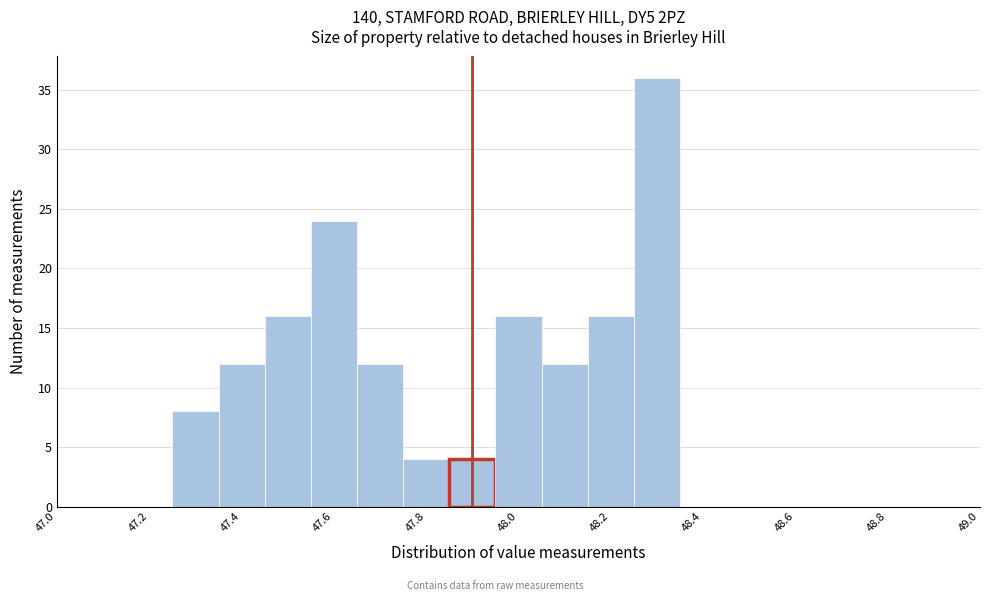

Reading left to right, transcribe this chart: for each bar, give the range it covers on the x-axis and its height. Neither the bar edges nor the heights are printed on the chart, so give them approximately, as read against the axes.

47.25 to 47.35: 8
47.35 to 47.45: 12
47.45 to 47.55: 16
47.55 to 47.65: 24
47.65 to 47.75: 12
47.75 to 47.85: 4
47.85 to 47.95: 4
47.95 to 48.05: 16
48.05 to 48.15: 12
48.15 to 48.25: 16
48.25 to 48.35: 36